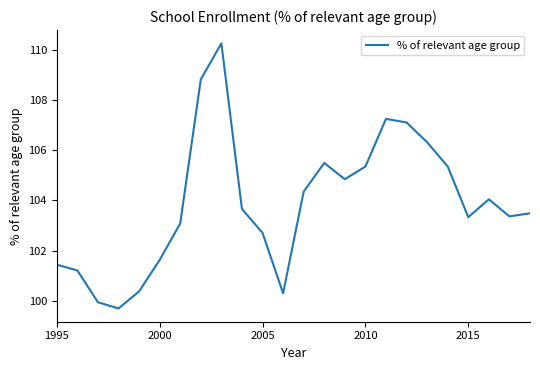

What is the maximum value shown in the chart?

110.3